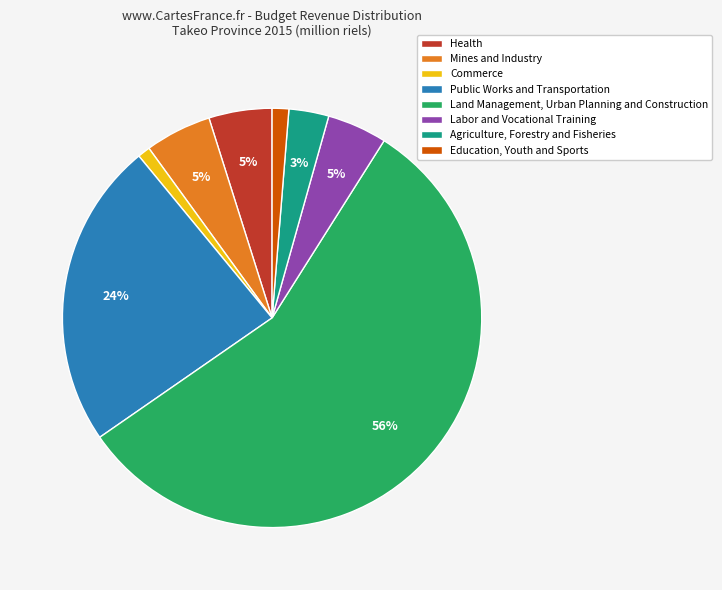

To the nearest percent, what portion does Mines and Industry represent?

5%